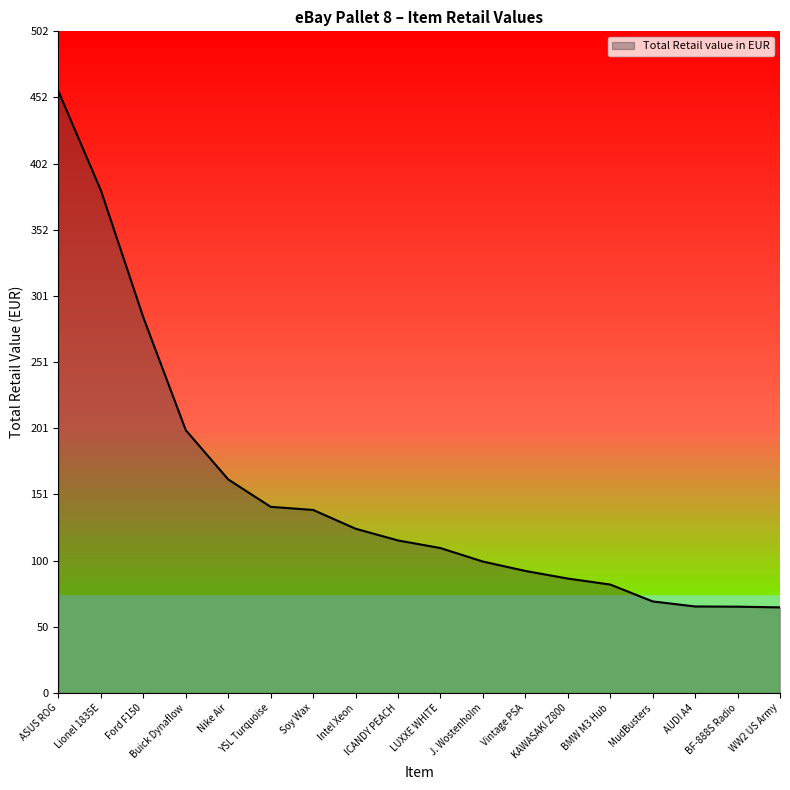

Where does the data first go above 115?

ASUS ROG